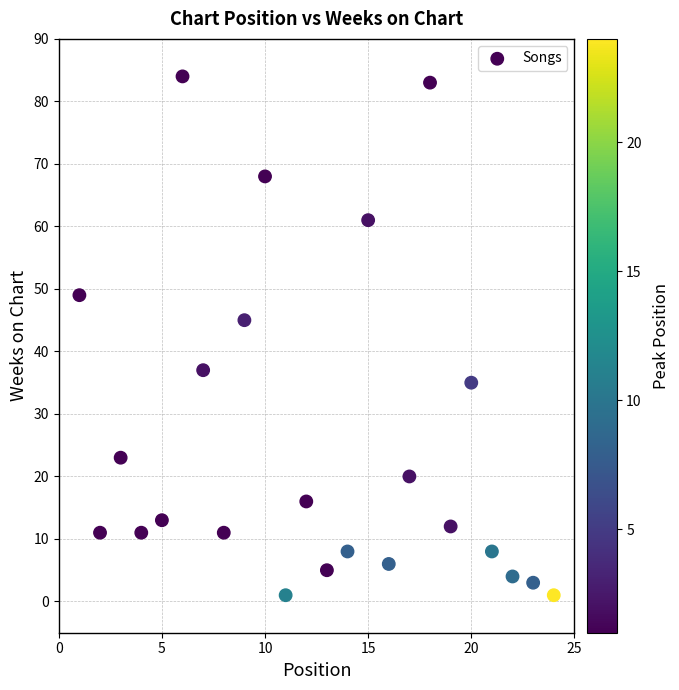

What Y value in the scatter plot is closest to 42?

45